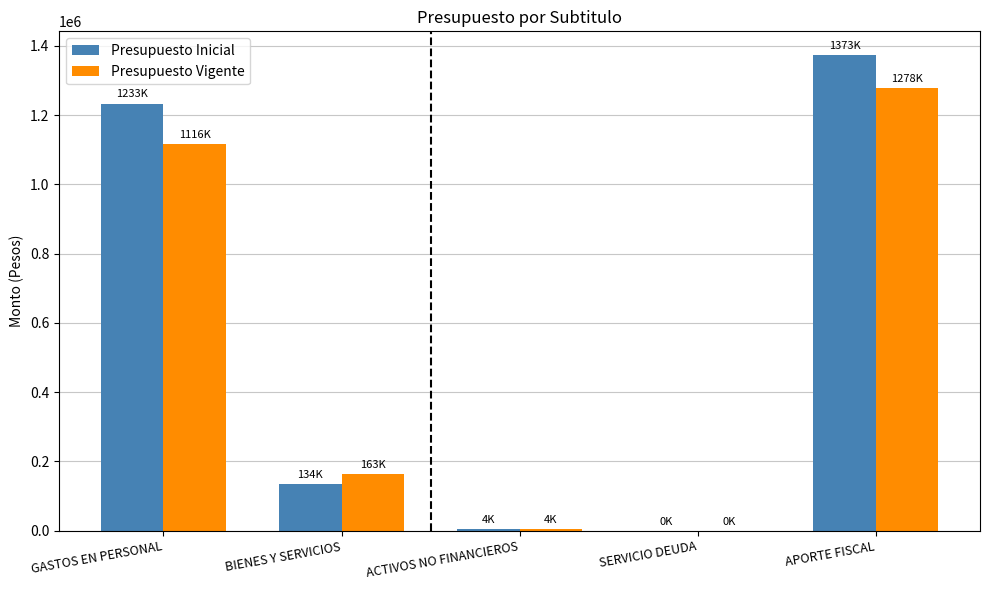

Which category has the highest value across all series?

APORTE FISCAL